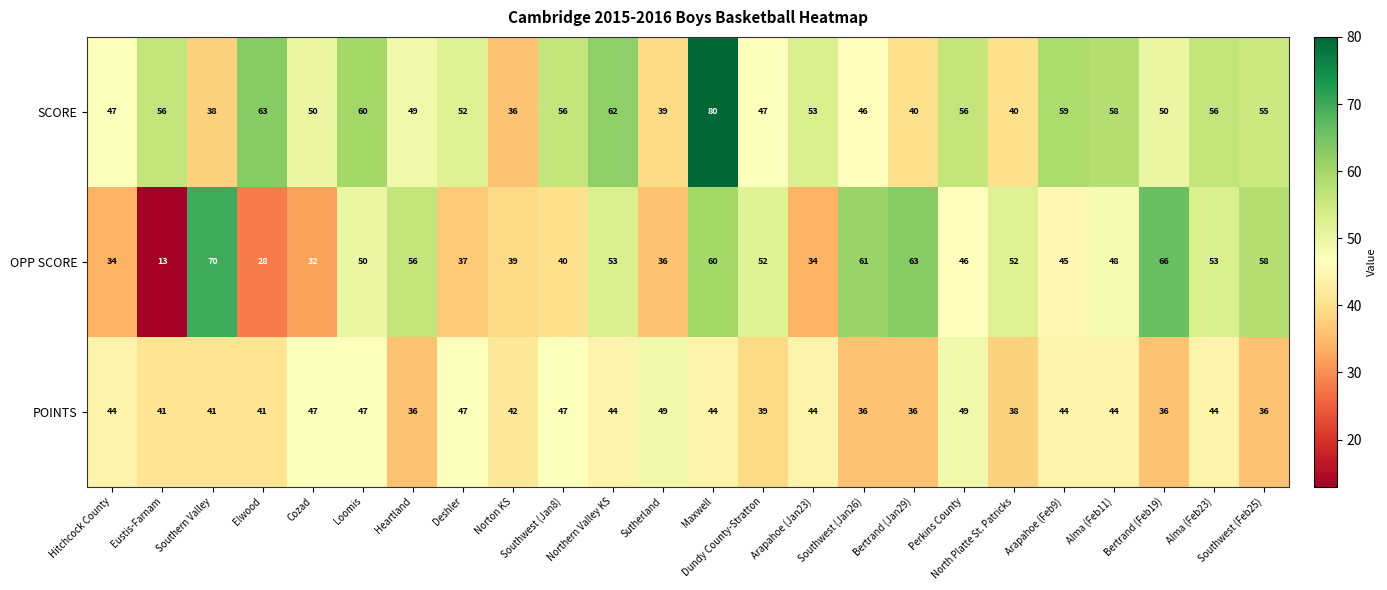

Rank the series by their maximum value, from lowest to highest.

POINTS, OPP SCORE, SCORE